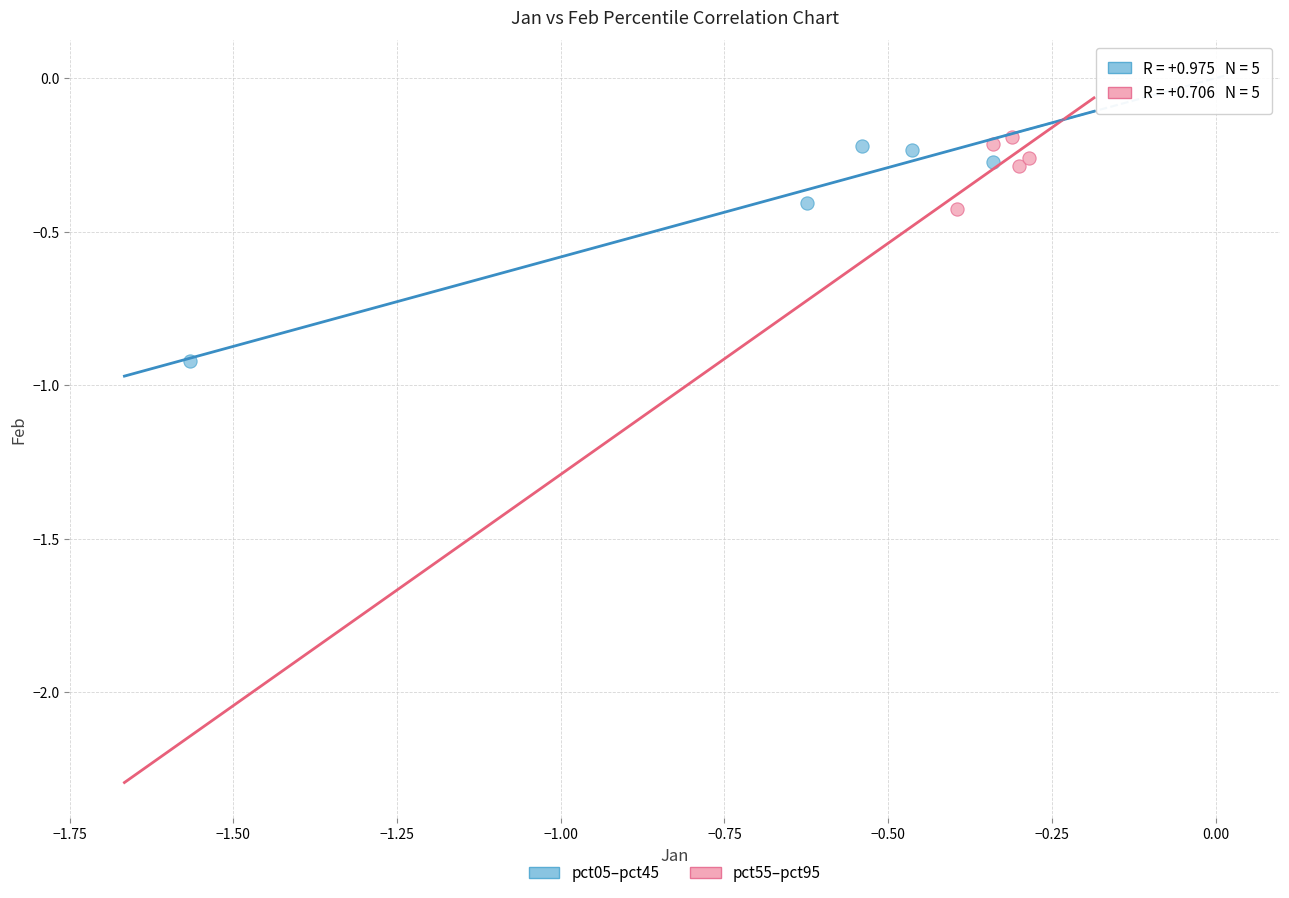

Which series has the largest Y range (max minus min)?

pct05–pct45